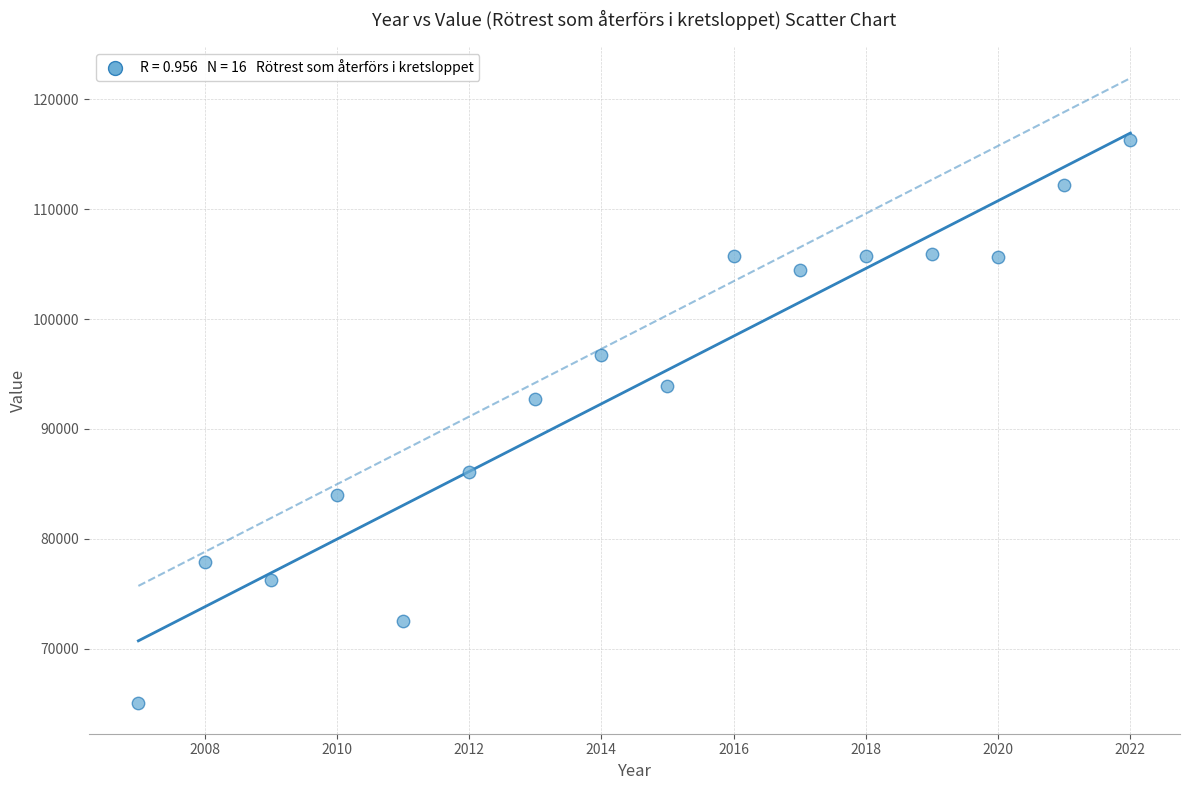

What is the range of Y values (max minus min)?

51244